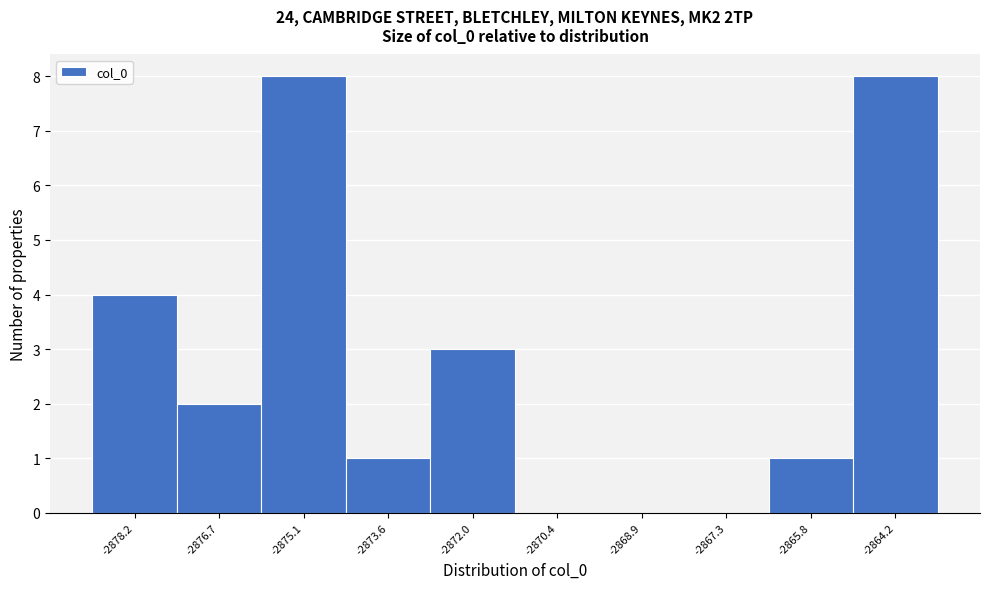

Reading left to right, list all the values displayed in this chart.

-2878.2=4	-2876.7=2	-2875.1=8	-2873.6=1	-2872.0=3	-2870.4=0	-2868.9=0	-2867.3=0	-2865.8=1	-2864.2=8